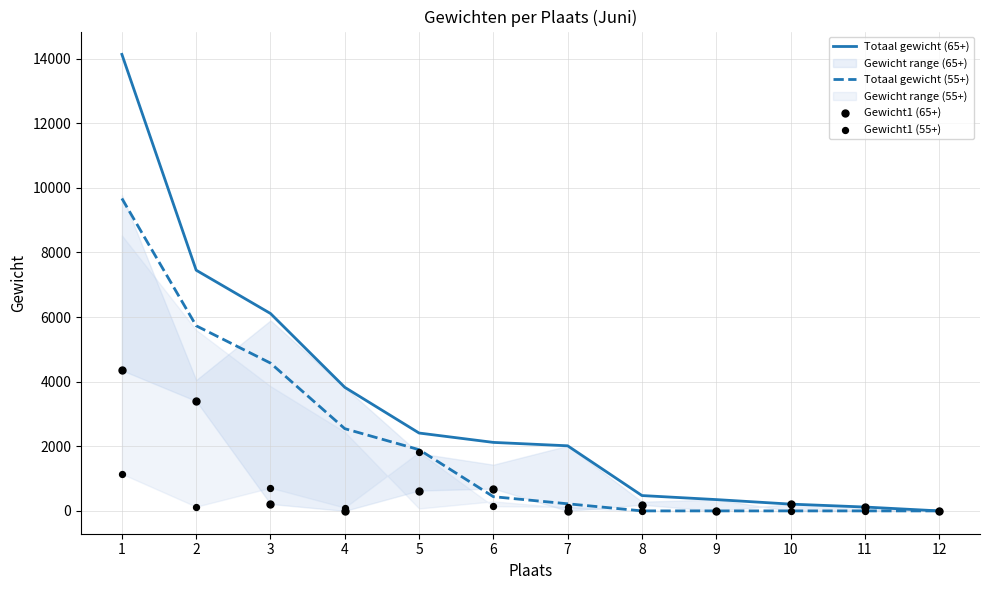

Is the value of Gewicht1 (55+) at 1 greater than the value of Gewicht1 (65+) at 4?

Yes